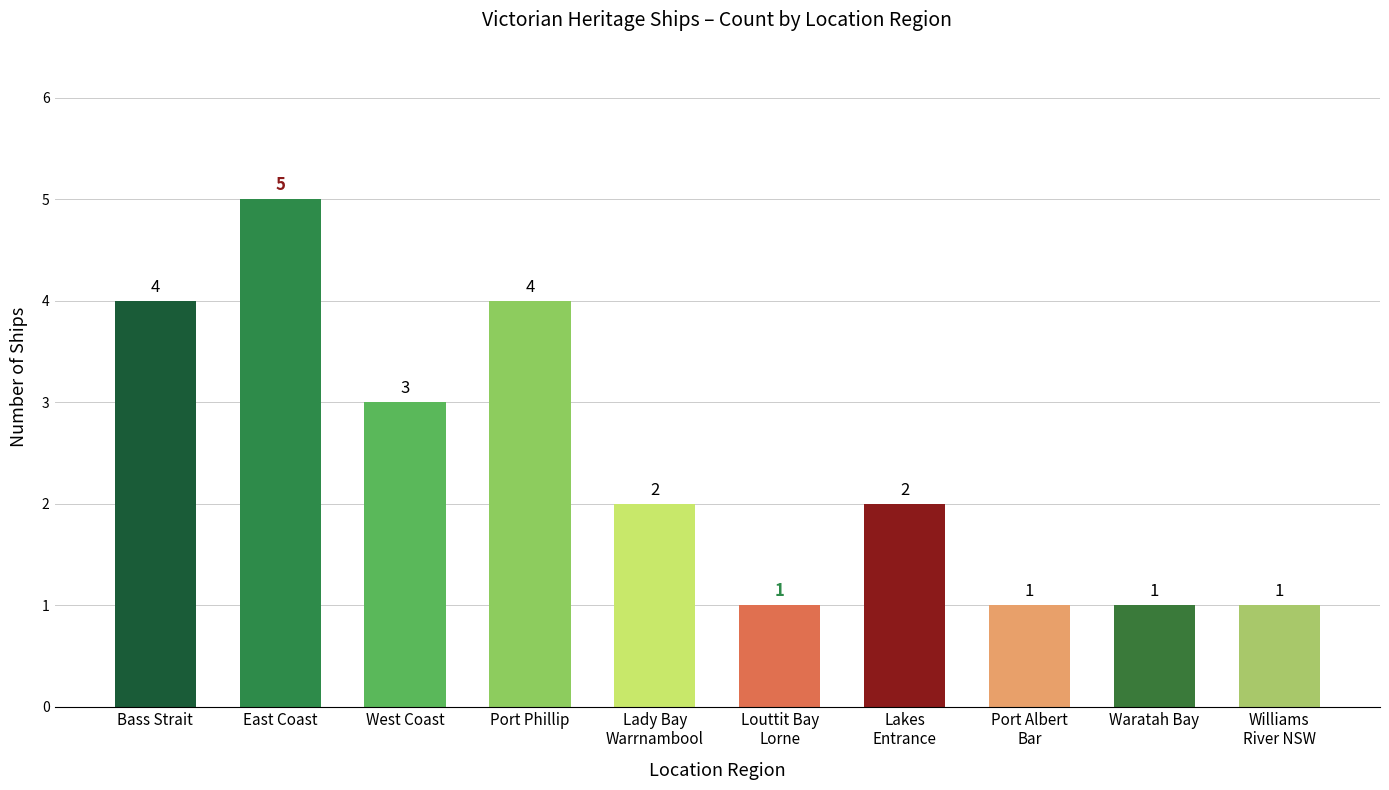

Reading left to right, transcribe all the data shown in this chart.

Bass Strait=4	East Coast=5	West Coast=3	Port Phillip=4	Lady Bay
Warrnambool=2	Louttit Bay
Lorne=1	Lakes
Entrance=2	Port Albert
Bar=1	Waratah Bay=1	Williams
River NSW=1